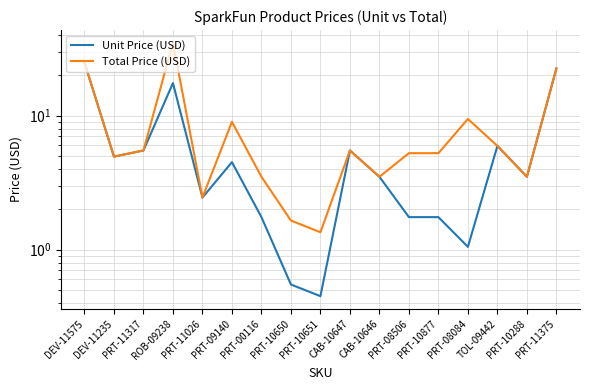

Is this an area chart (filled region under the line)?

No